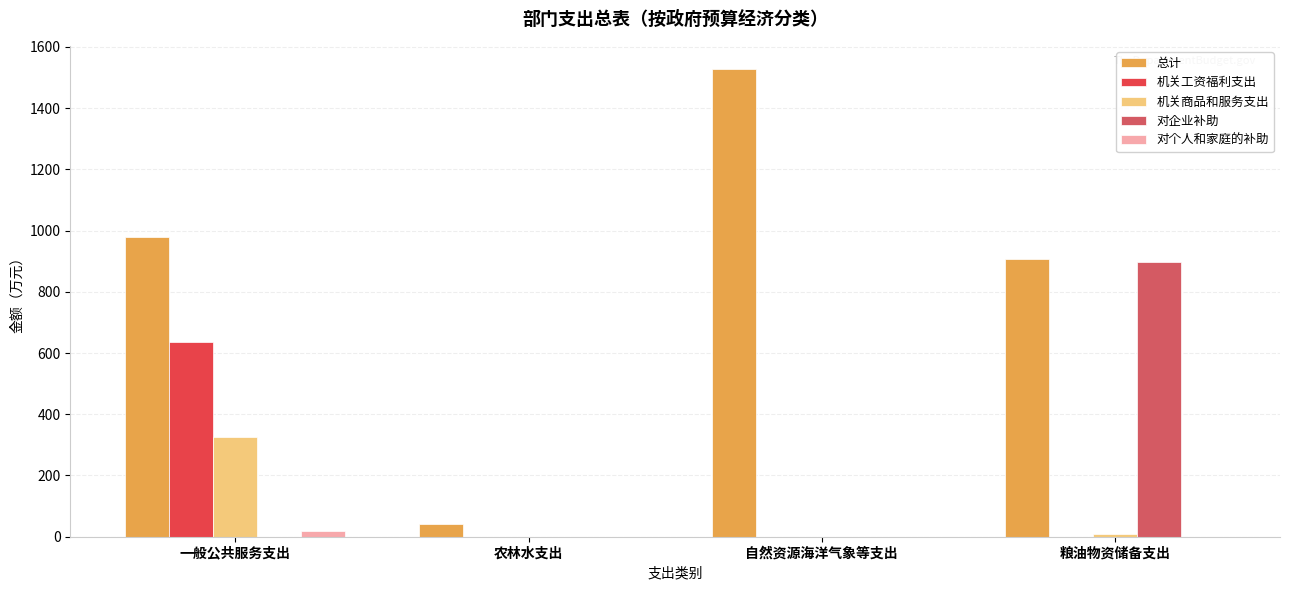

Reading right to left, extract all data points from this chart.

总计: 906.2	1527.0	41.0	980.0
机关工资福利支出: 0.0	0.0	0.0	637.1
机关商品和服务支出: 10.0	0.0	0.0	325.4
对企业补助: 896.2	0.0	0.0	0.0
对个人和家庭的补助: 0.0	0.0	0.0	17.5